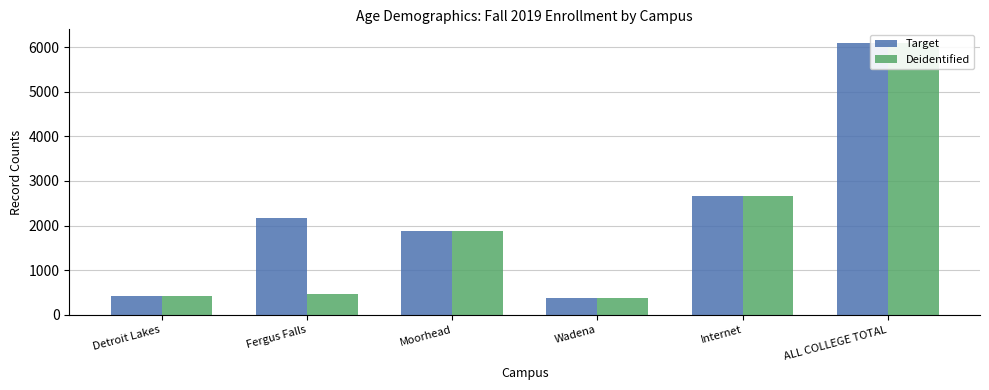

Reading right to left, extract all data points from this chart.

Target: 6096	2657	377	1888	2167	409
Deidentified: 6096	2657	377	1886	453	409